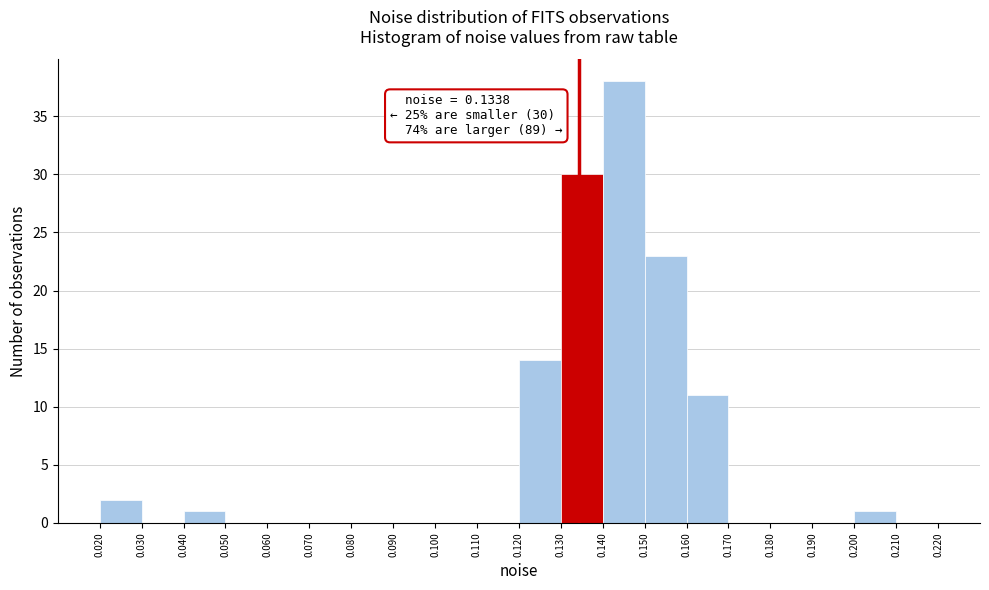

Which range on the x-axis has the tallest bar?

0.140 to 0.150